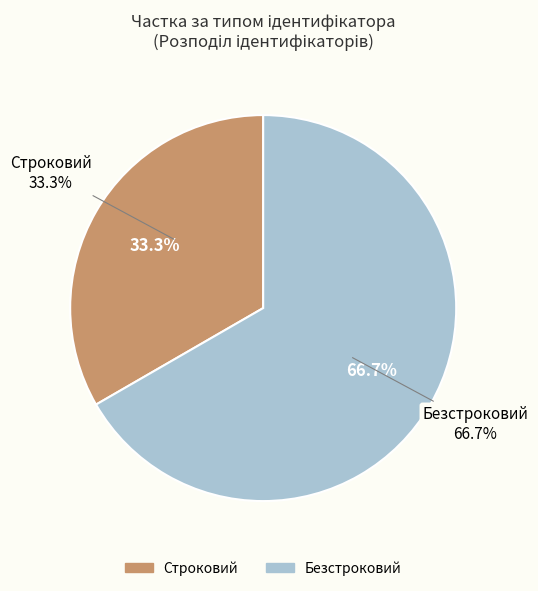

How many slices are in this pie chart?

2